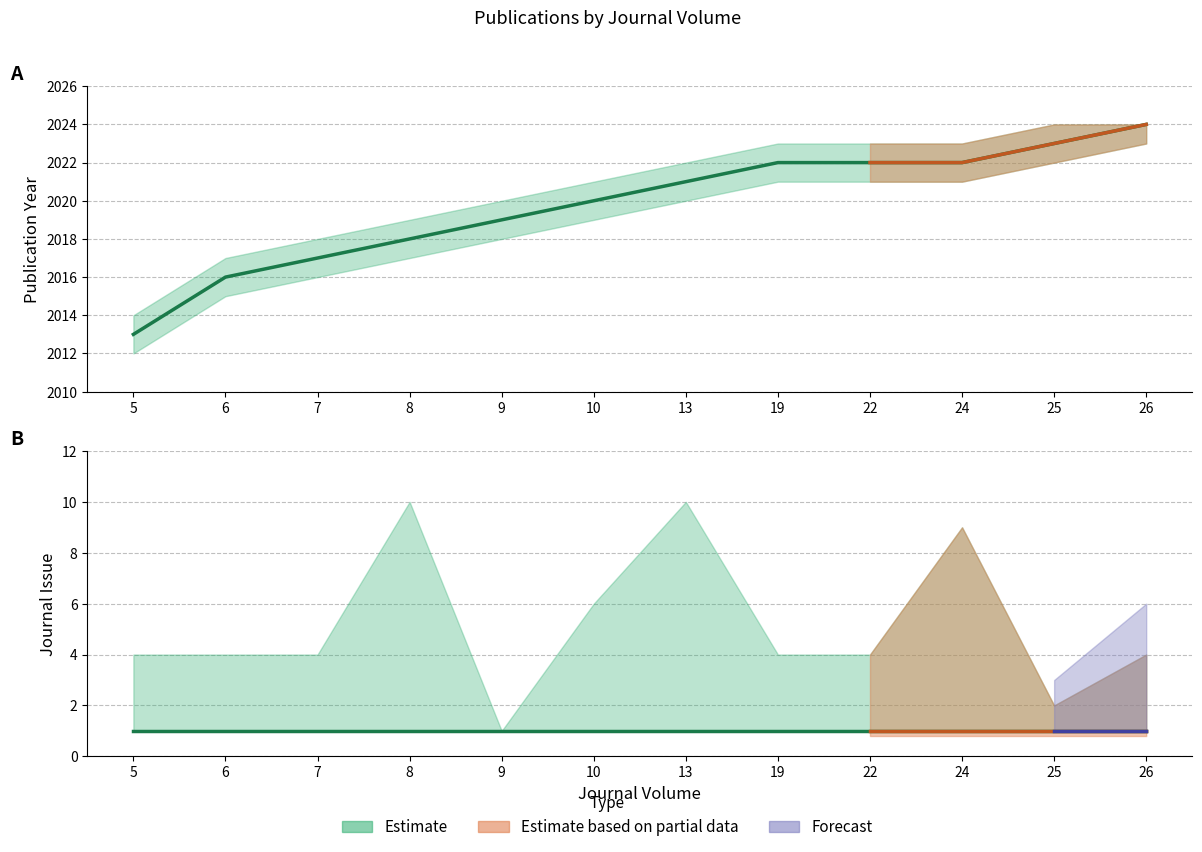

How many categories are shown in the chart?

12